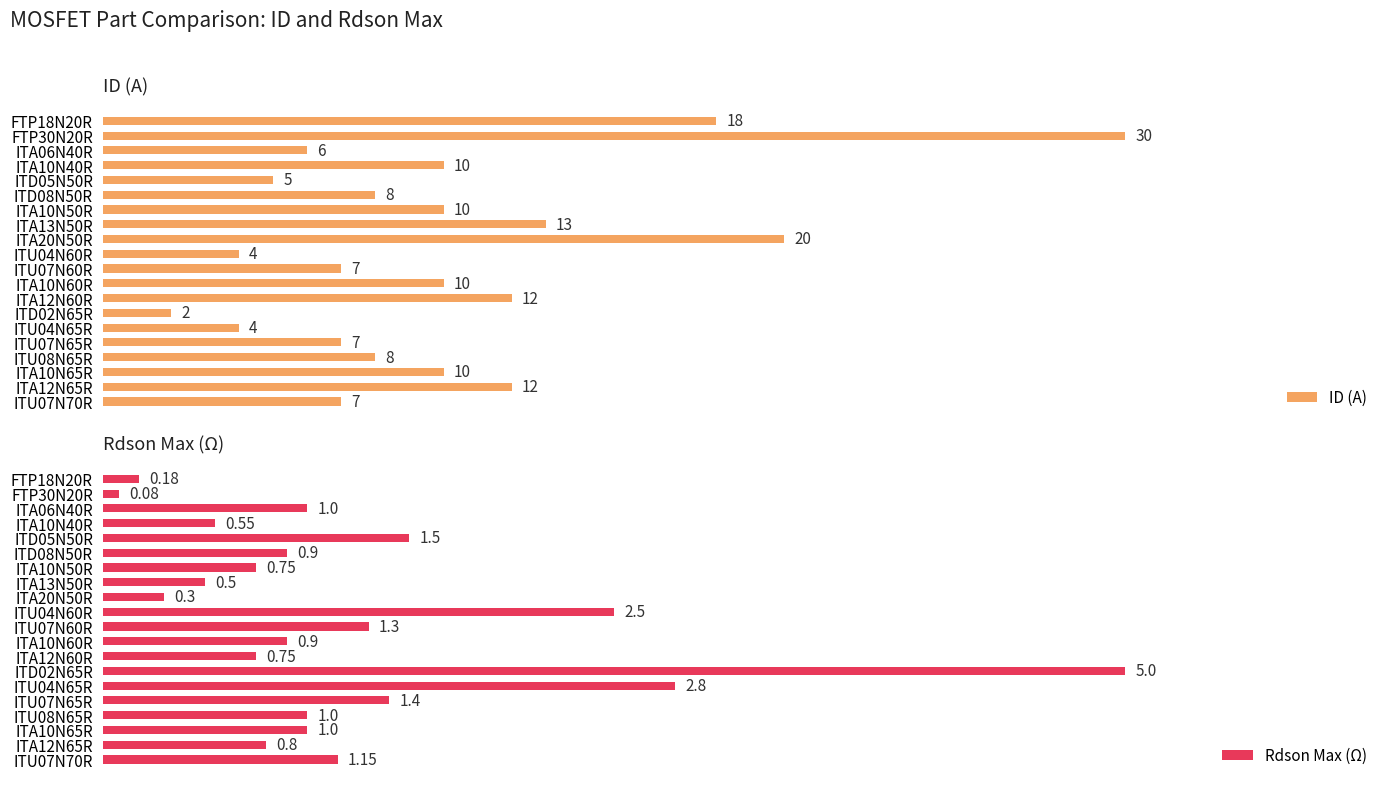

What is the smallest value displayed?

0.1